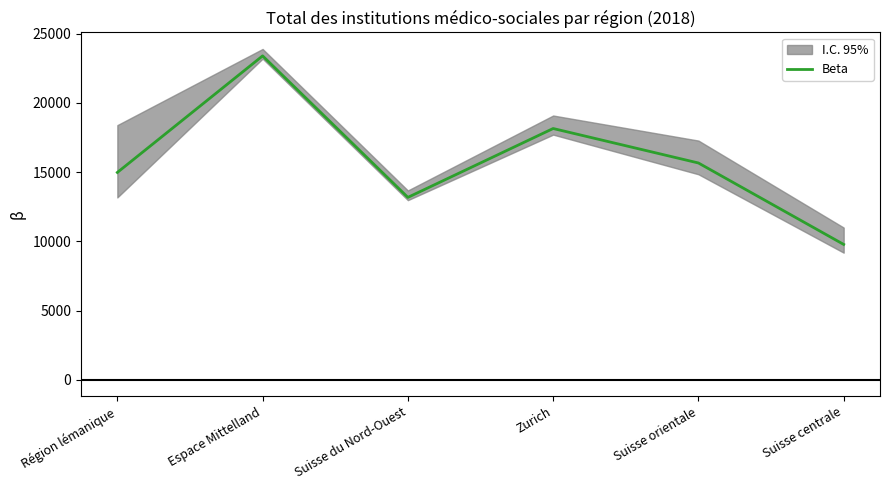

What is the sum of the values at Suisse centrale and Espace Mittelland?

33182